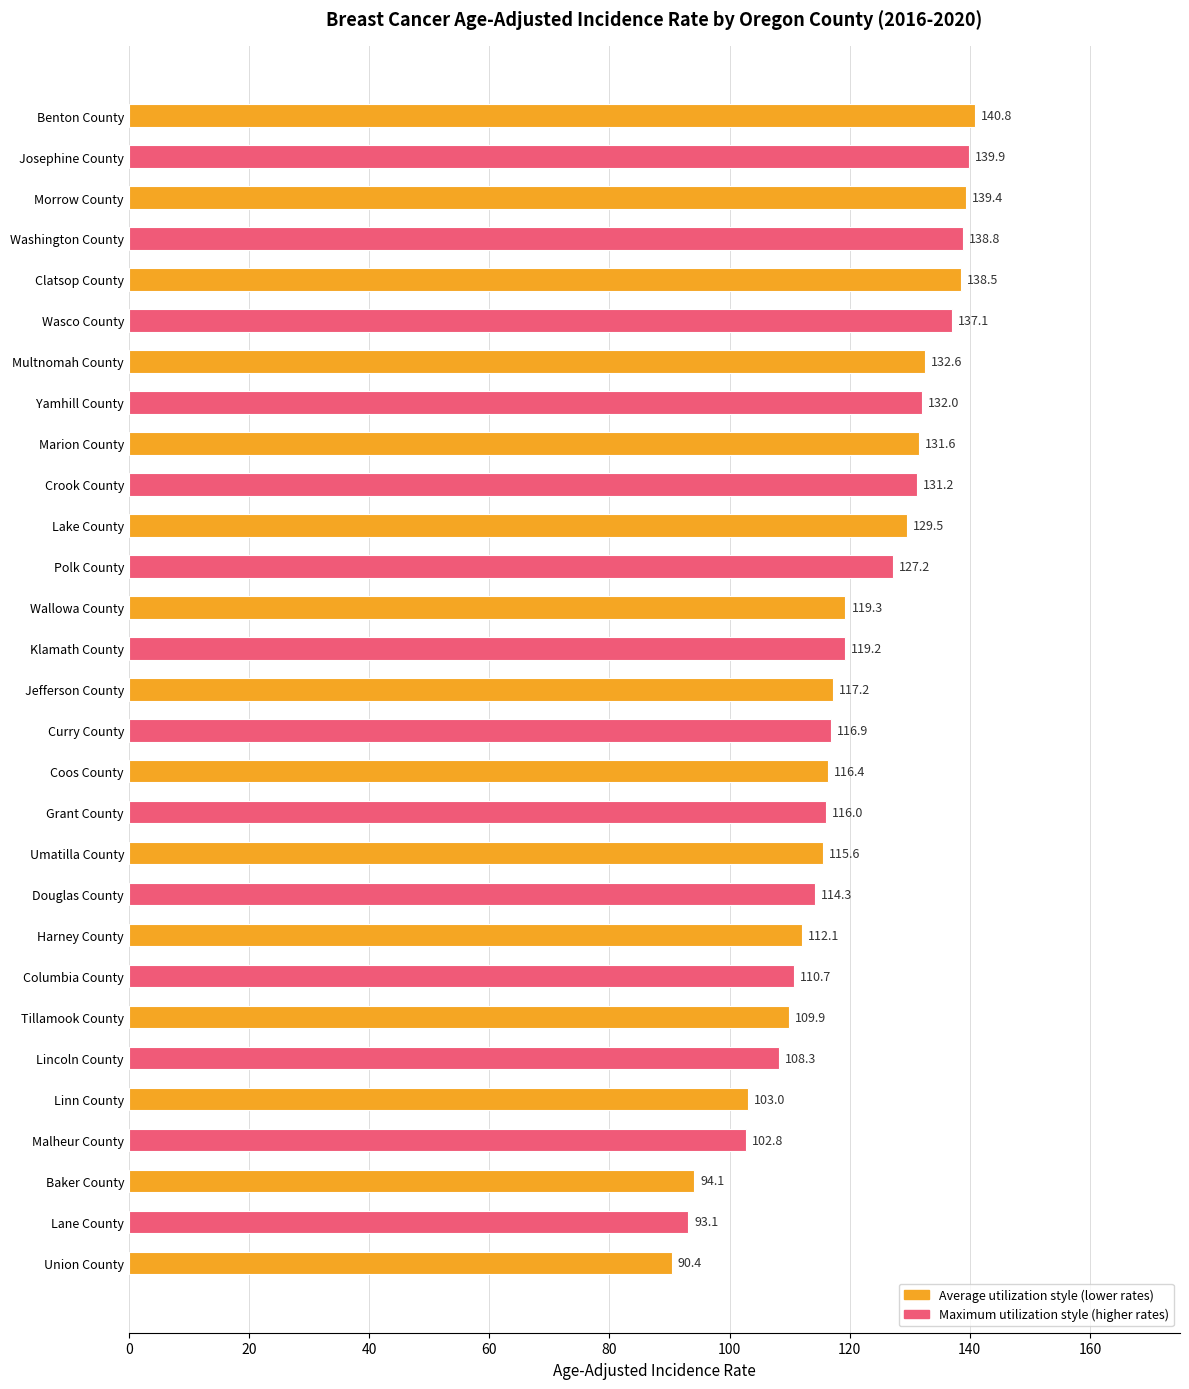

Reading top to bottom, what are all the values shown in this chart?

Benton County=140.8	Josephine County=139.9	Morrow County=139.4	Washington County=138.8	Clatsop County=138.5	Wasco County=137.1	Multnomah County=132.6	Yamhill County=132.0	Marion County=131.6	Crook County=131.2	Lake County=129.5	Polk County=127.2	Wallowa County=119.3	Klamath County=119.2	Jefferson County=117.2	Curry County=116.9	Coos County=116.4	Grant County=116.0	Umatilla County=115.6	Douglas County=114.3	Harney County=112.1	Columbia County=110.7	Tillamook County=109.9	Lincoln County=108.3	Linn County=103.0	Malheur County=102.8	Baker County=94.1	Lane County=93.1	Union County=90.4